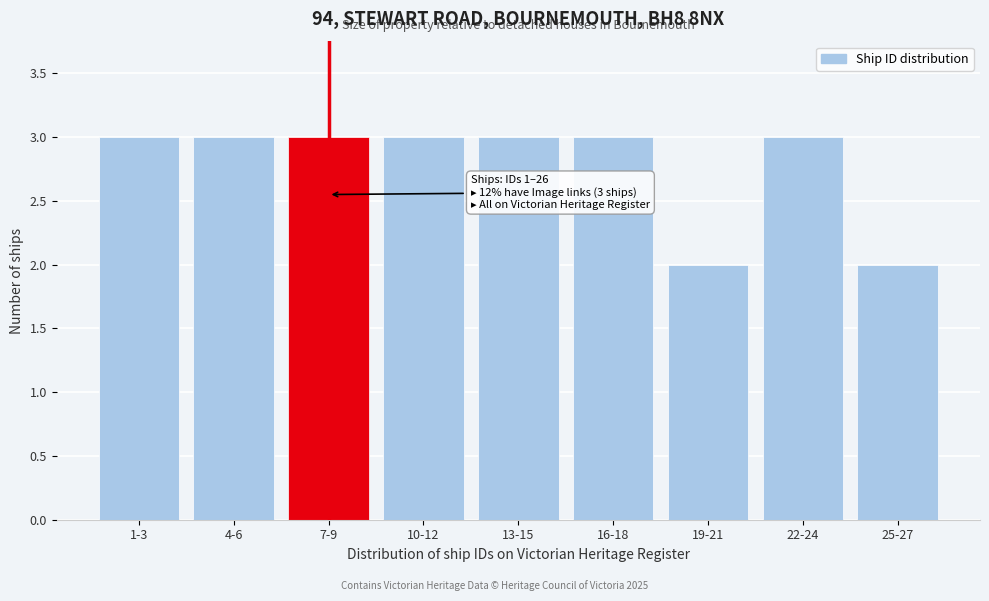

Reading left to right, transcribe all the data shown in this chart.

1-3=3	4-6=3	7-9=3	10-12=3	13-15=3	16-18=3	19-21=2	22-24=3	25-27=2